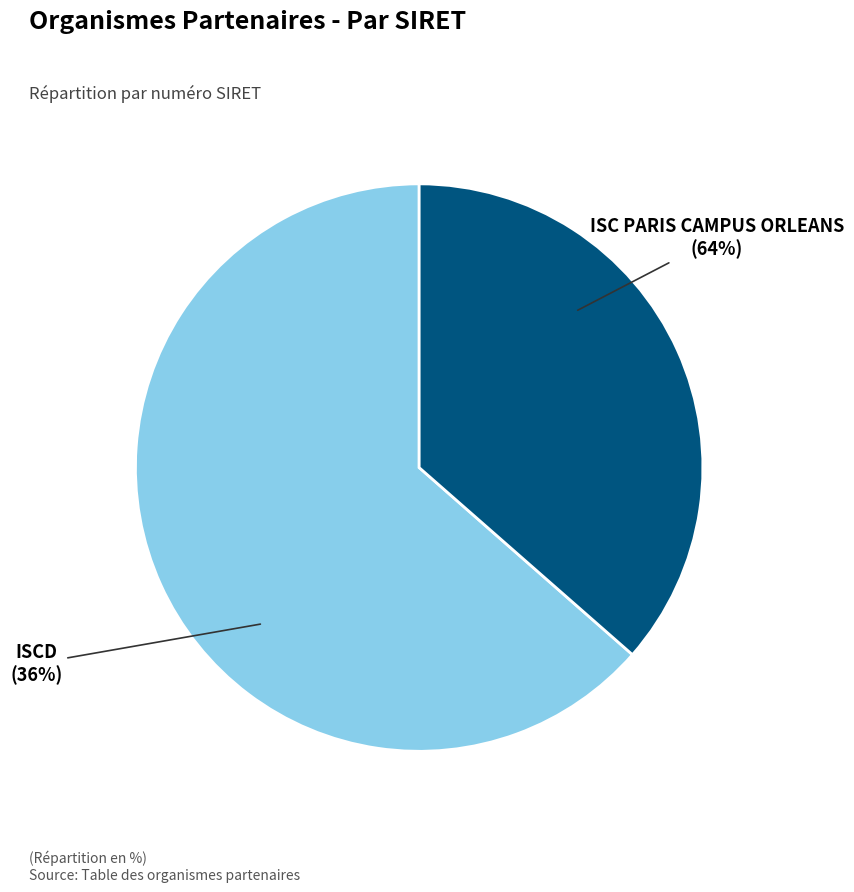

To the nearest percent, what is the difference between the largest and smallest slice percentages?

27%